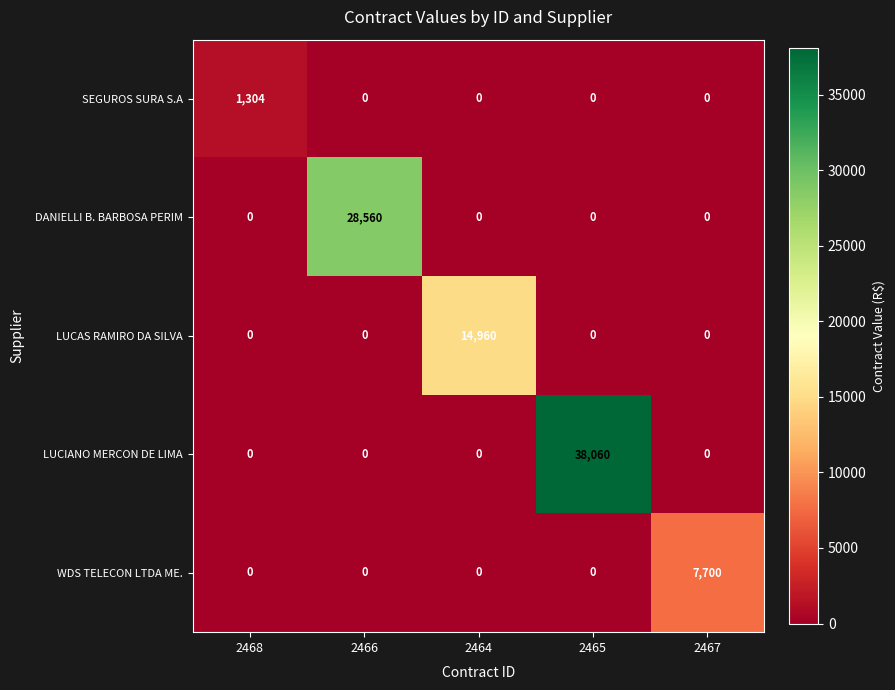

What is the difference between the maximum and minimum values in the SEGUROS SURA S.A series?

1304